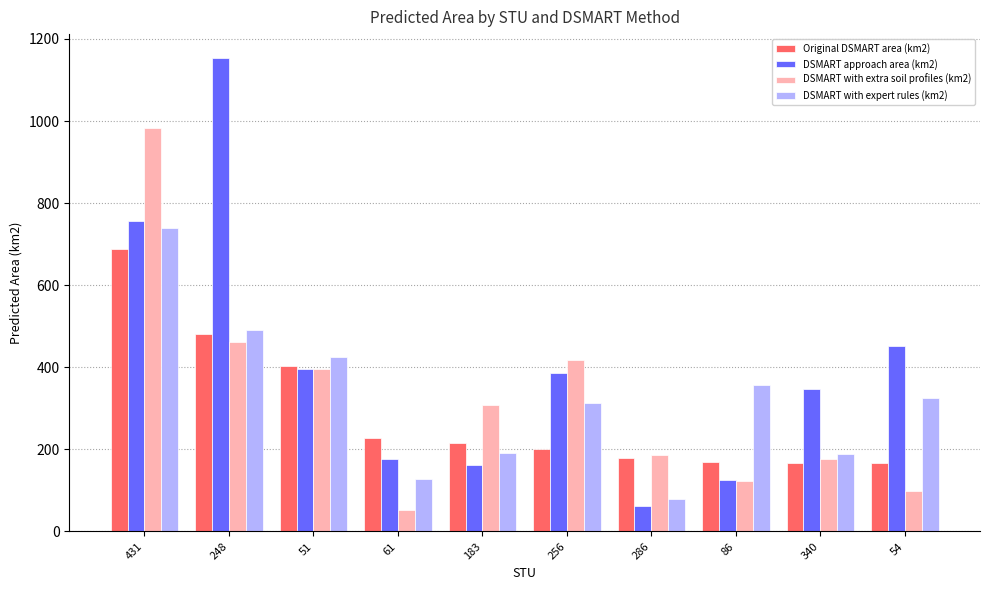

Which series has the widest spread of values?

DSMART approach area (km2)